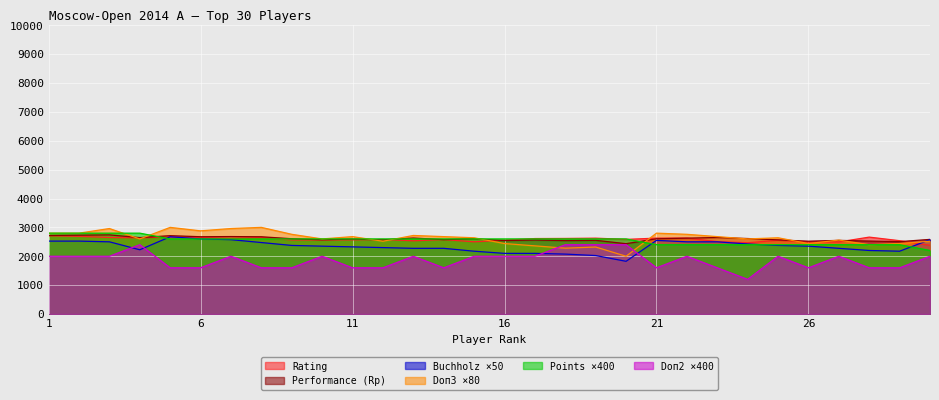

What is the highest value of the Doп1 series?

2675